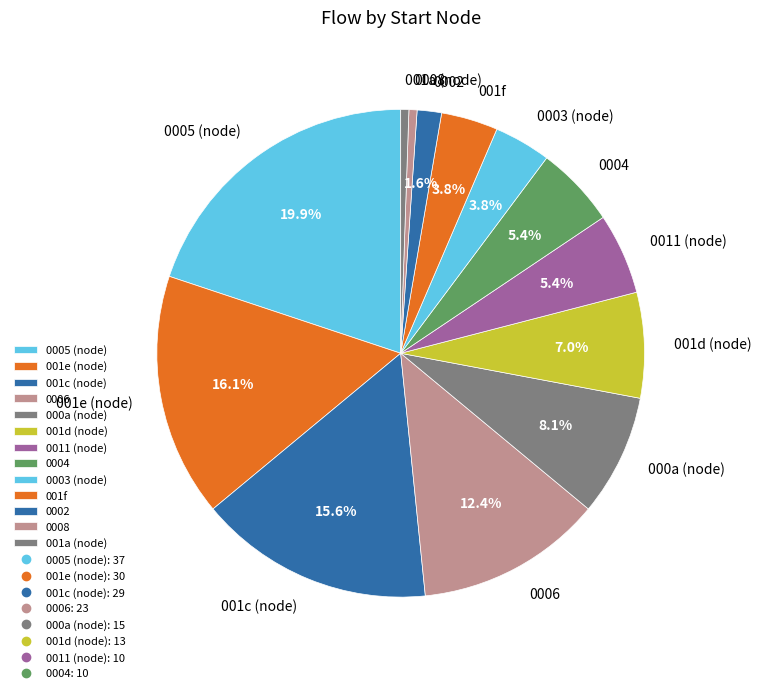

What is the ratio of the value at 0002 to the value at 001f?

0.4